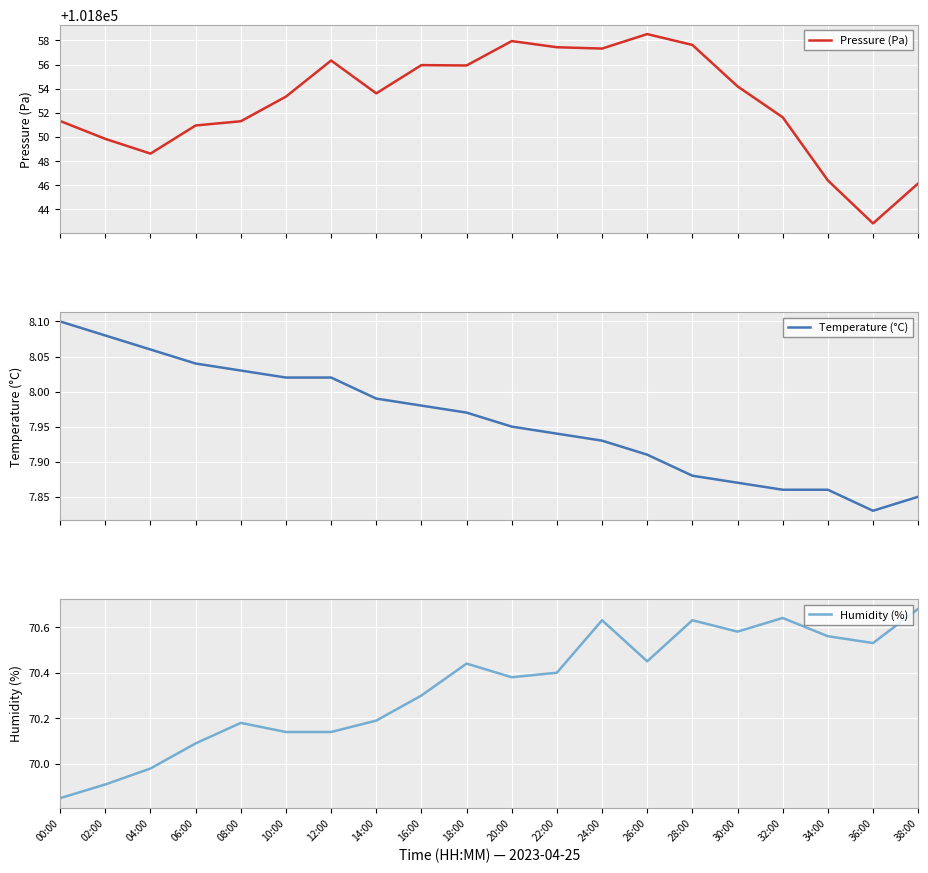

How many series are shown in this chart?

3